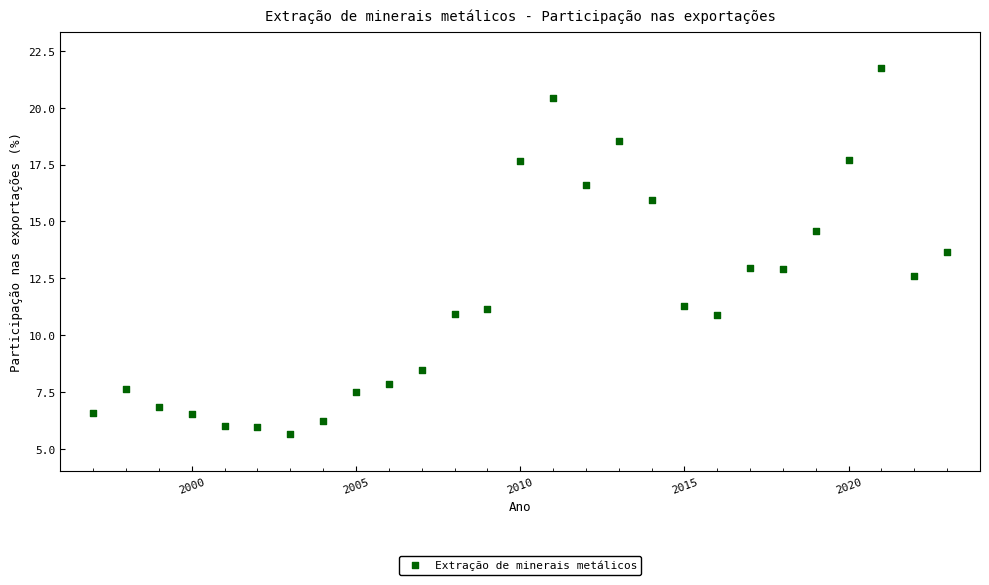

What is the range of X values (max minus min)?

26.0